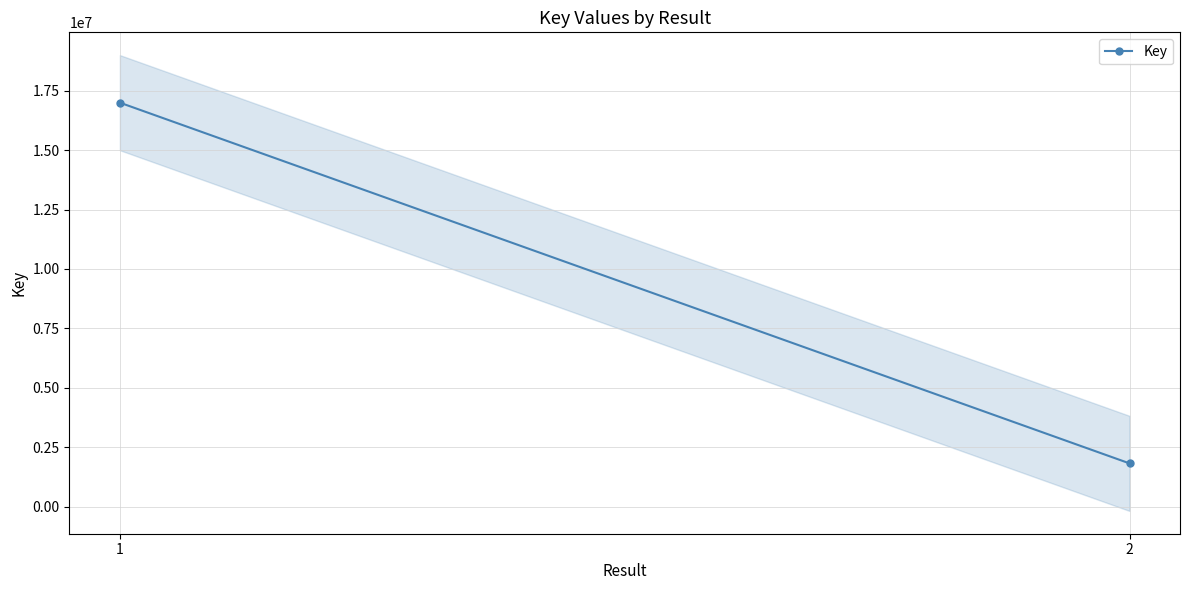

Approximately how many times larger is the value at 2 compared to 1?

0.1